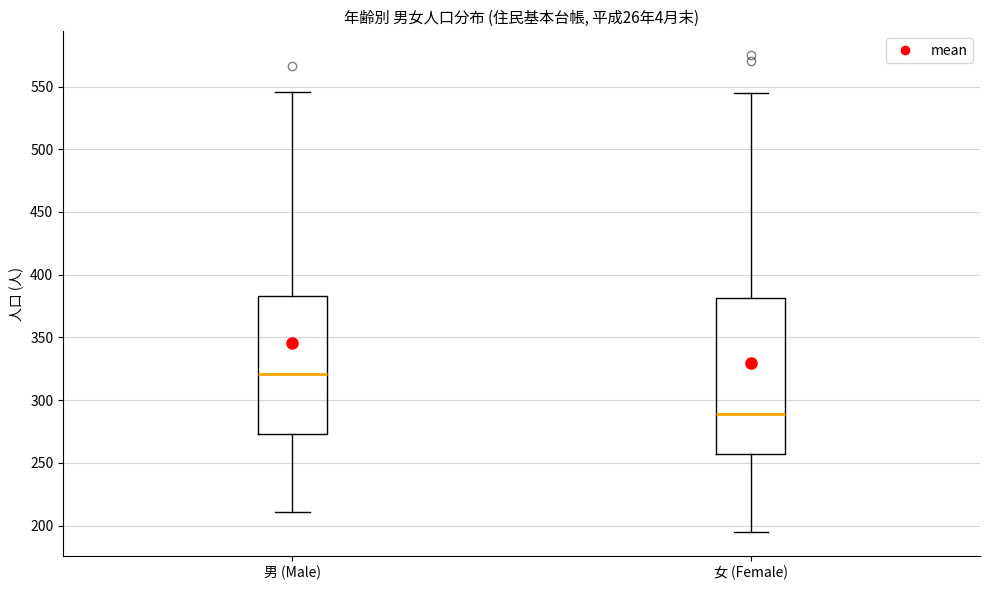

Comparing the boxes themselves (not the whiskers), which one is the tallest?

女 (Female)